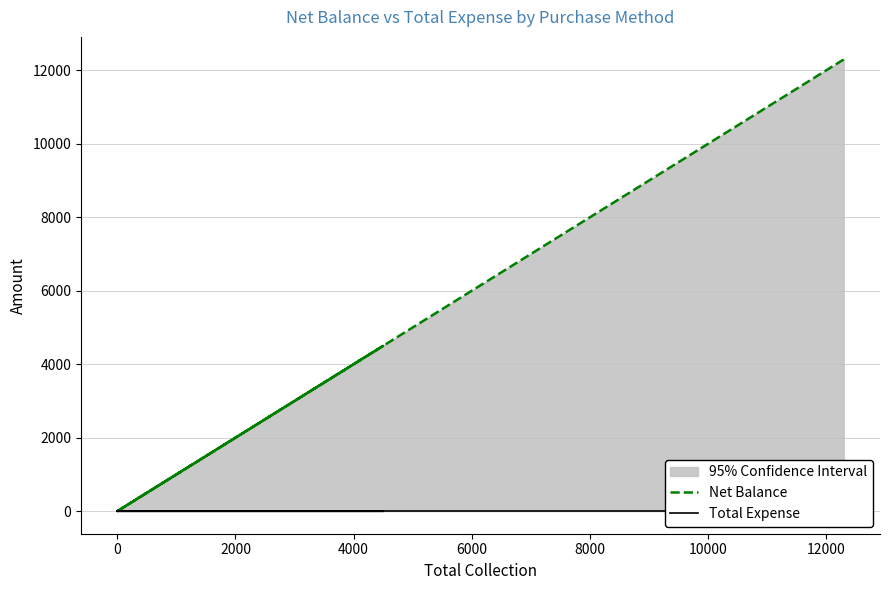

Rank the series by their maximum value, from lowest to highest.

Total Expense, Net Balance